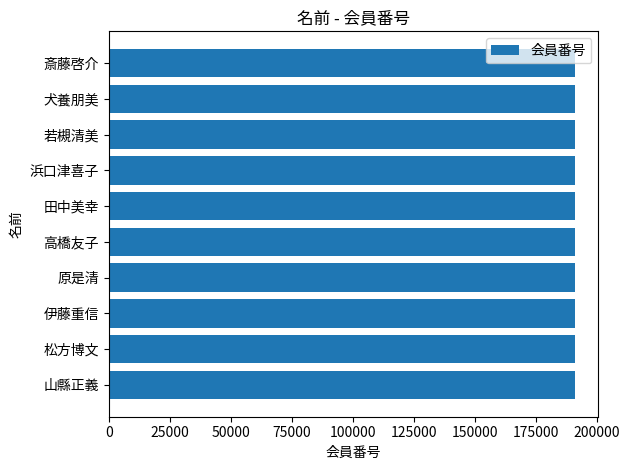

Approximately how many times larger is the value at 田中美幸 compared to 若槻清美?

1.0